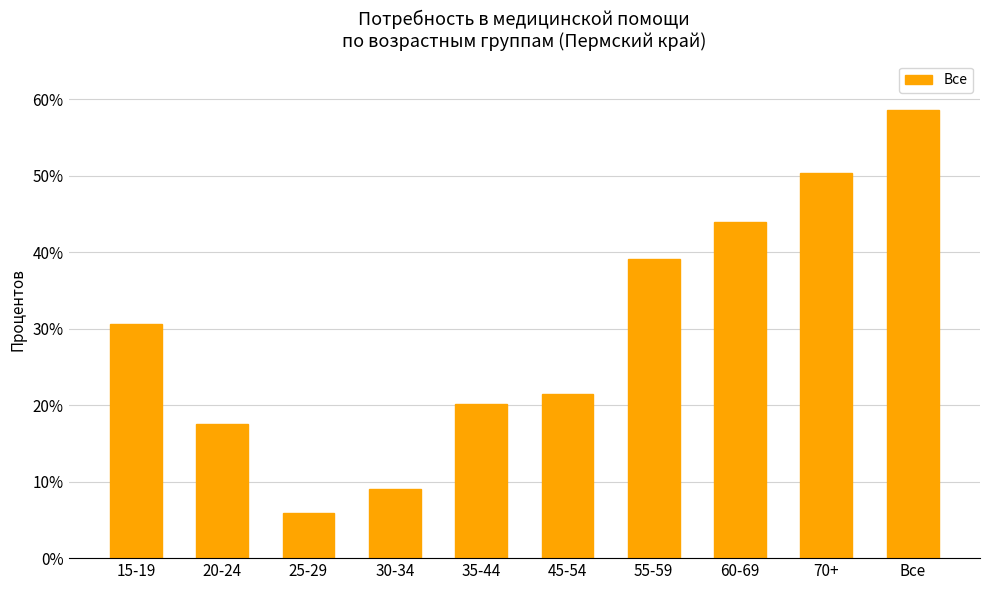

Where is the data nearest to the value 32?

15-19